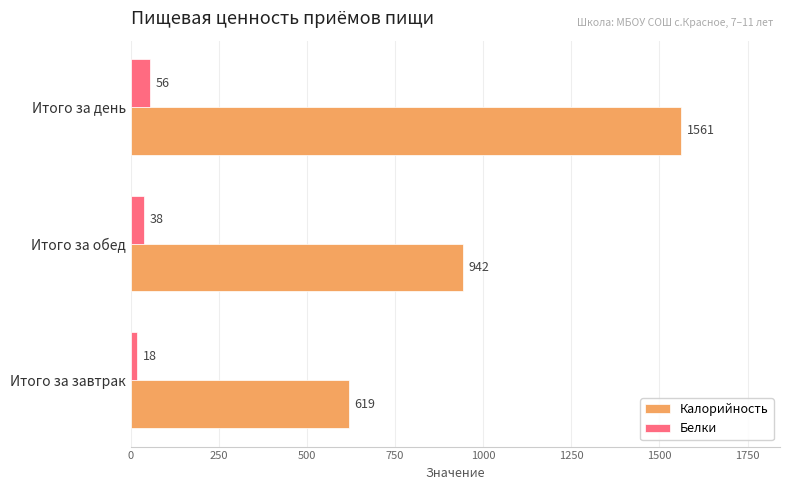

Rank the categories by Белки value from lowest to highest.

Итого за завтрак, Итого за обед, Итого за день